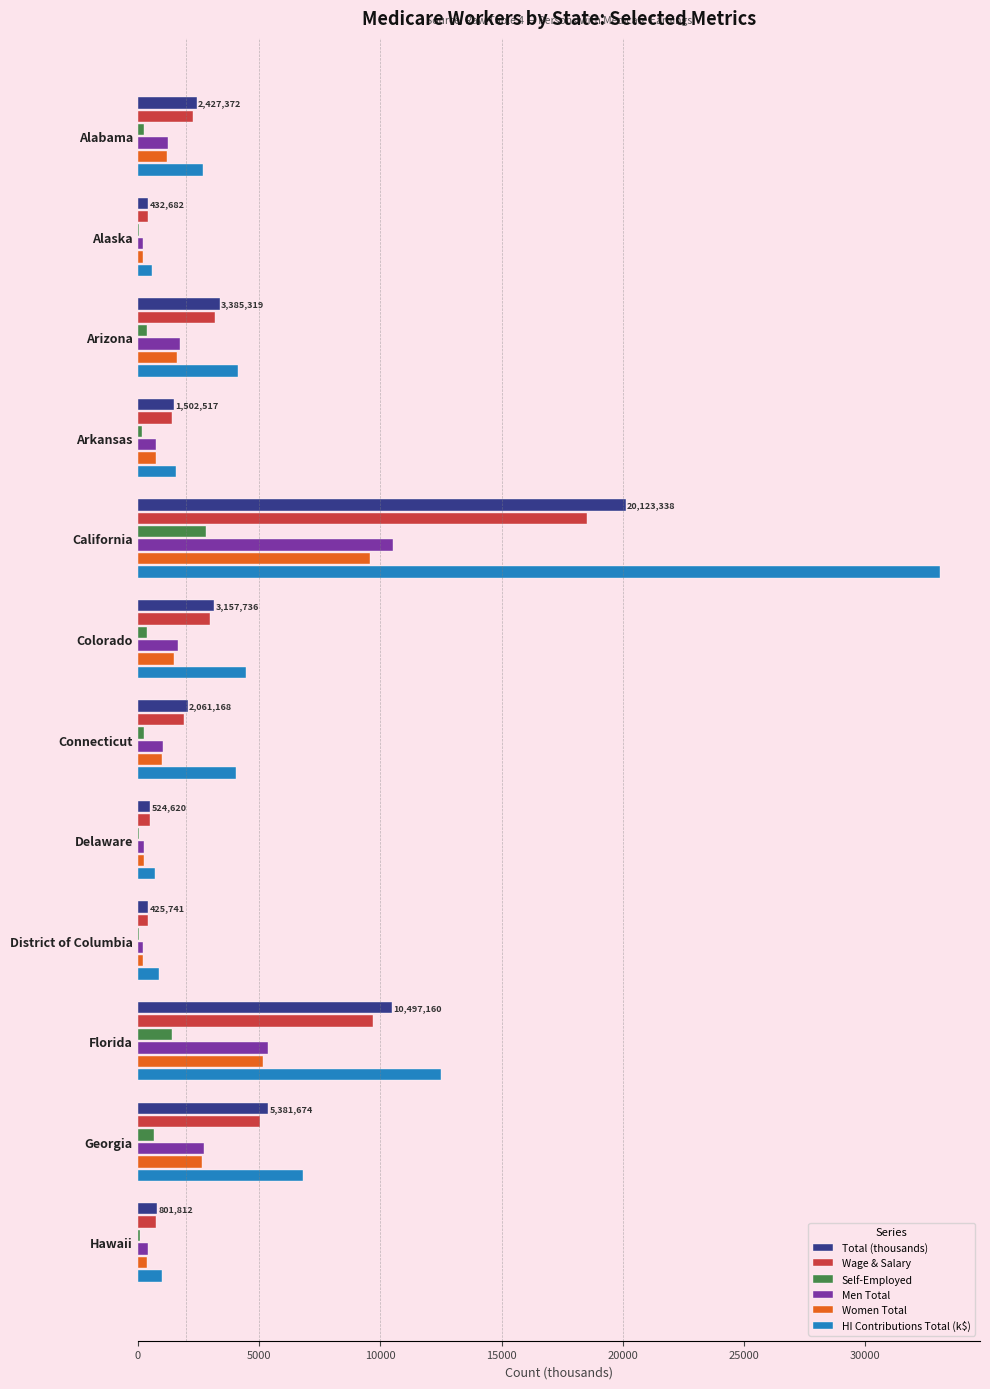

Which series changed the most between Alabama and Georgia?

HI Contributions Total (k$)